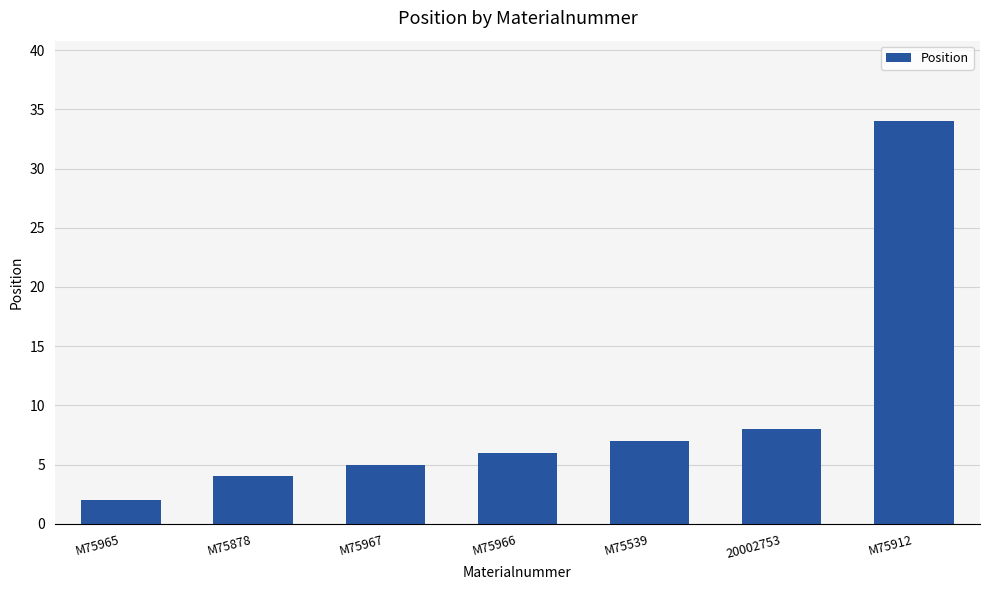

How many data points are less than 6?

3